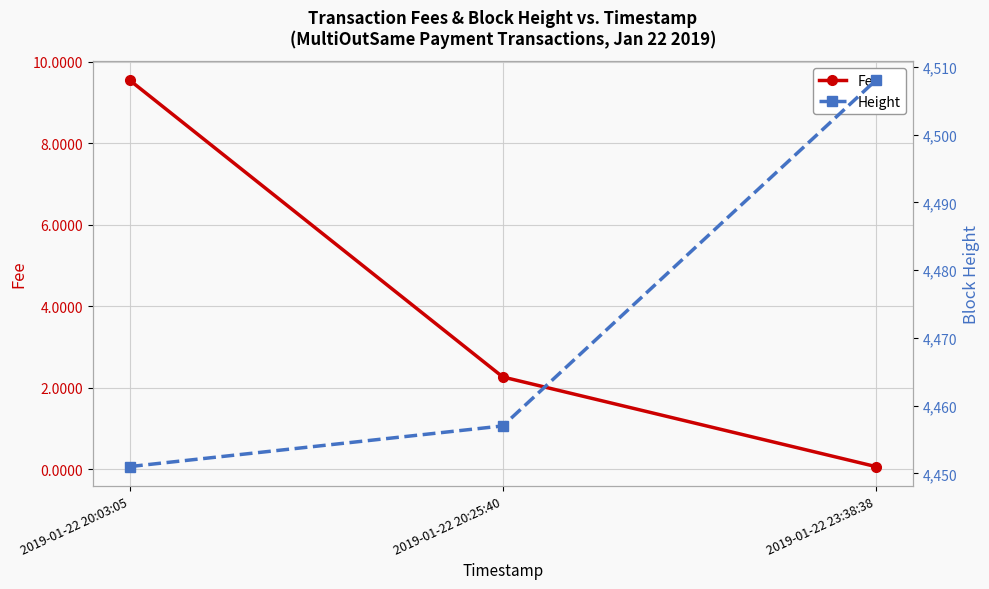

What is the difference between the Fee values at 2019-01-22 23:38:38 and 2019-01-22 20:25:40?

2.2